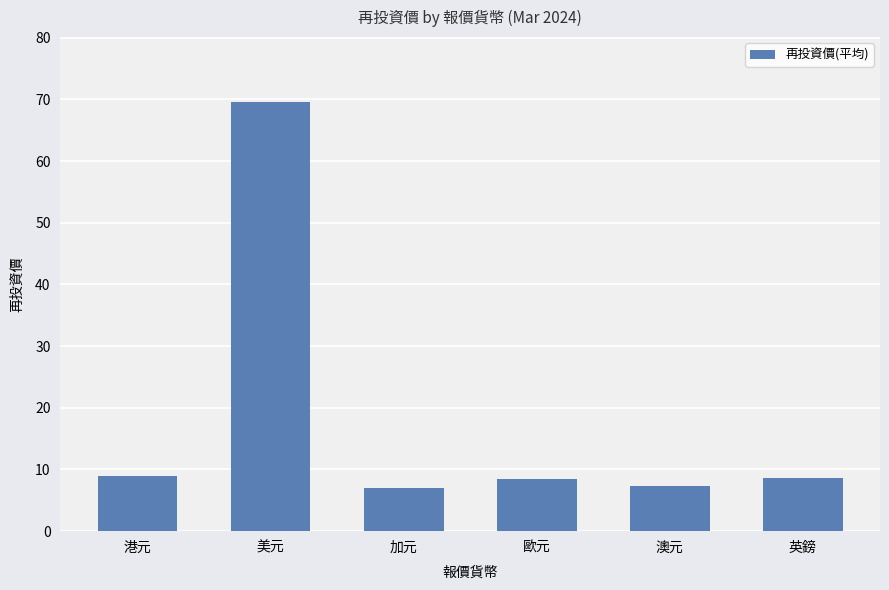

Count the number of data series in this chart.

1